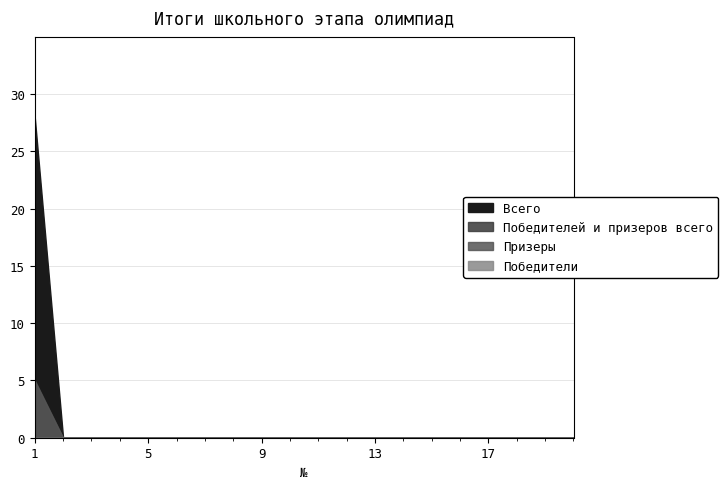

What is the maximum value shown in the chart?

28